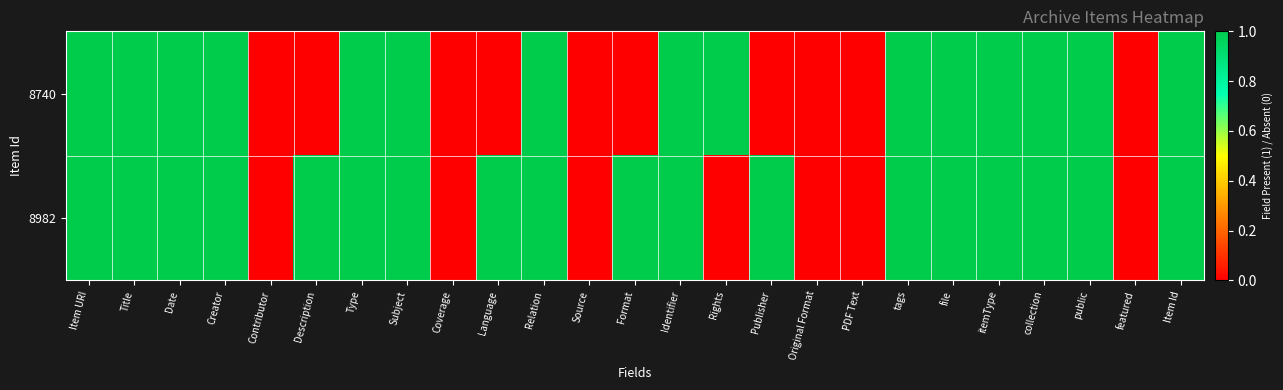

List the series in order of their peak value, highest first.

8740, 8982